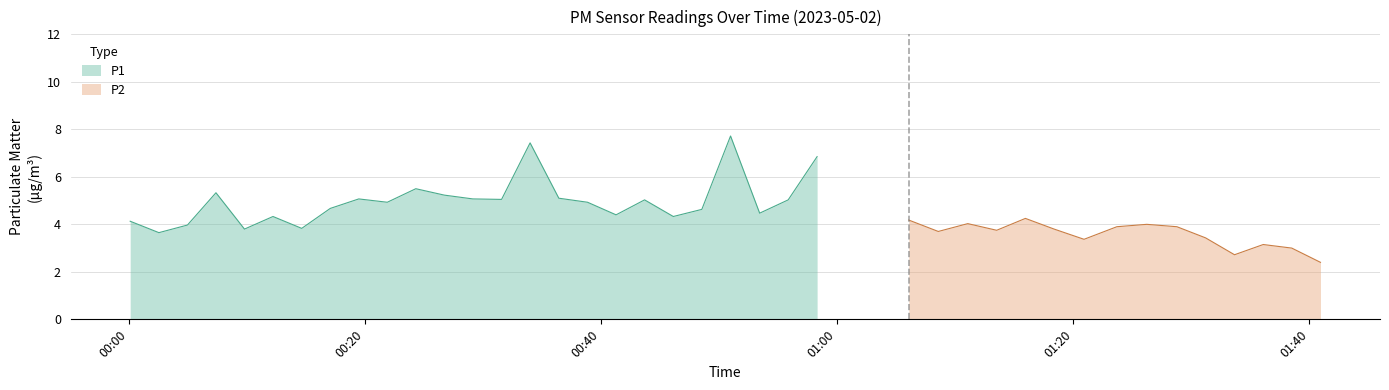

Which series has the widest spread of values?

P1